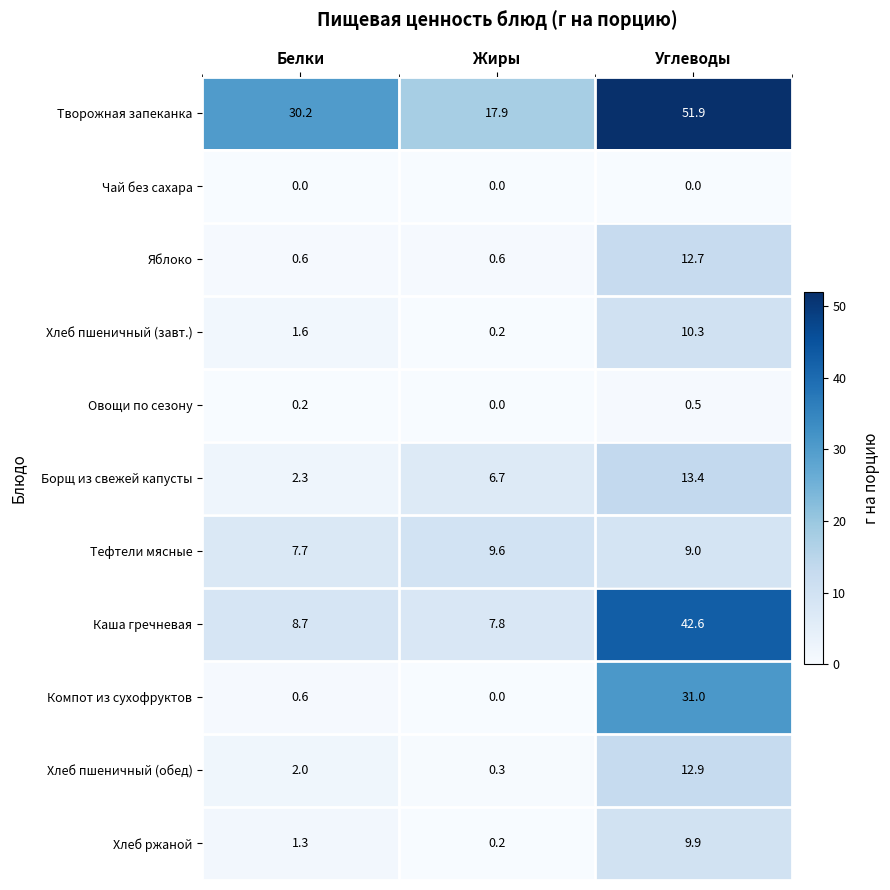

What is the total value across all series at Белки?

55.2